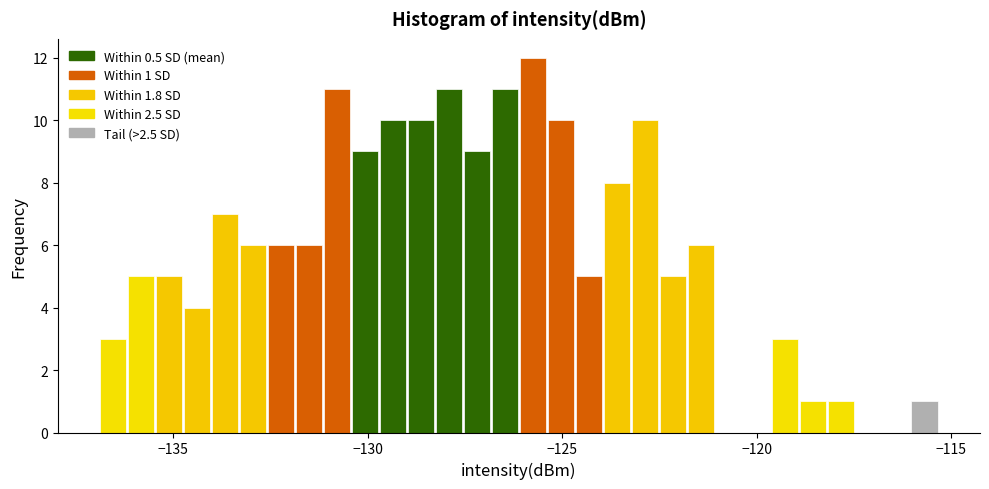

Read against the x-axis, roughly where is the centre of the tallest bar?

-126.0